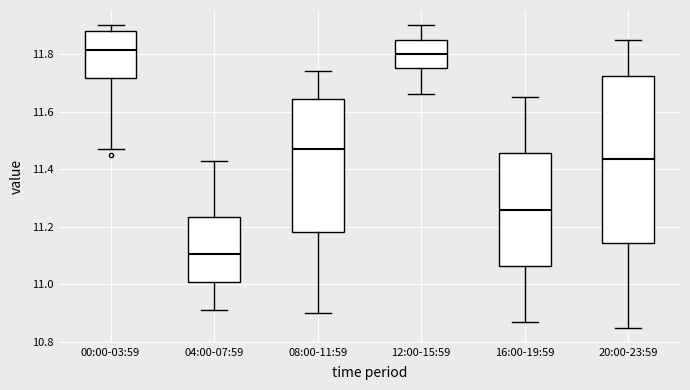

Reading left to right, read every box against the y-axis: the position of its median line, the range the box covers, and the ends of its whiskers. The values are not printed on the chart, so give them approximately, as read against the axis.

00:00-03:59: median 11.82, box 11.72 to 11.88, whiskers 11.48 to 11.90
04:00-07:59: median 11.10, box 11.00 to 11.24, whiskers 10.92 to 11.44
08:00-11:59: median 11.48, box 11.18 to 11.64, whiskers 10.90 to 11.74
12:00-15:59: median 11.80, box 11.76 to 11.86, whiskers 11.66 to 11.90
16:00-19:59: median 11.26, box 11.06 to 11.46, whiskers 10.88 to 11.66
20:00-23:59: median 11.44, box 11.14 to 11.72, whiskers 10.86 to 11.86